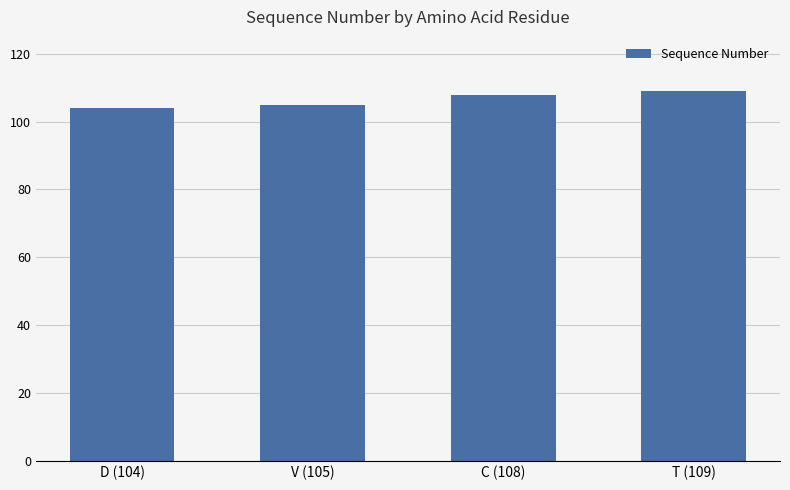

What position from the right is C (108)?

2